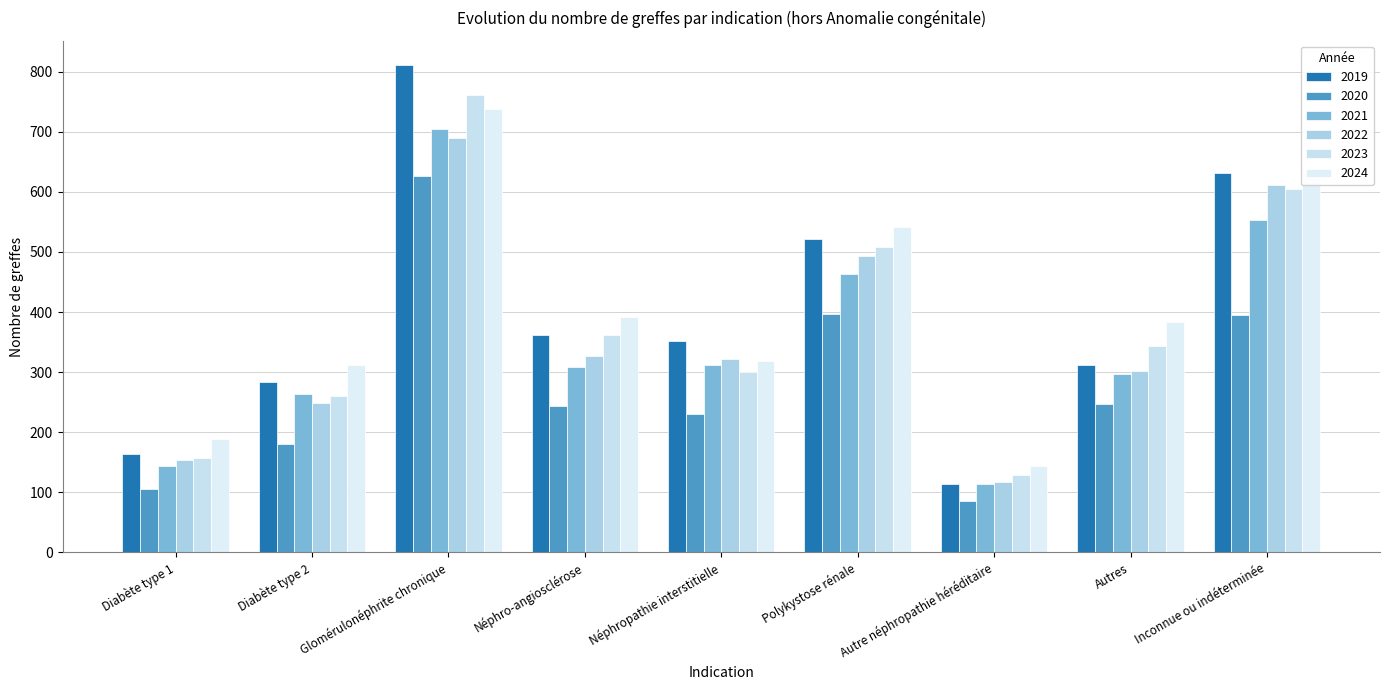

What is the total value across all series at Inconnue ou indéterminée?

3428